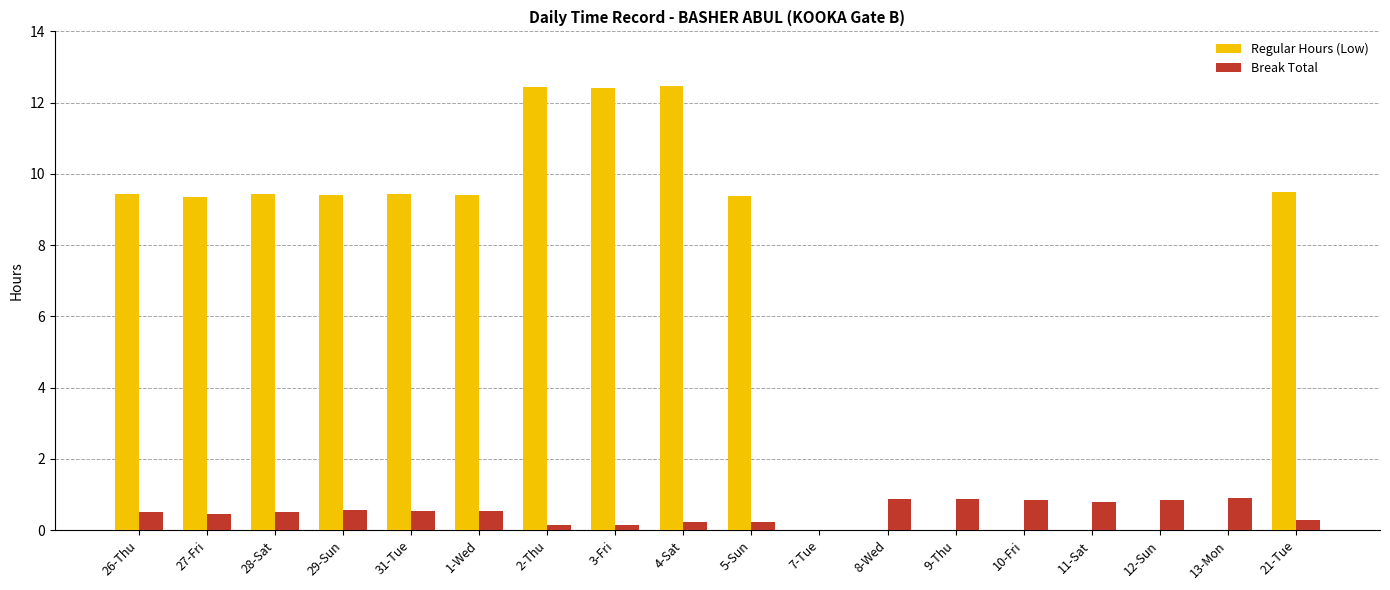

What is the sum of all Regular Hours (Low) values?

112.7